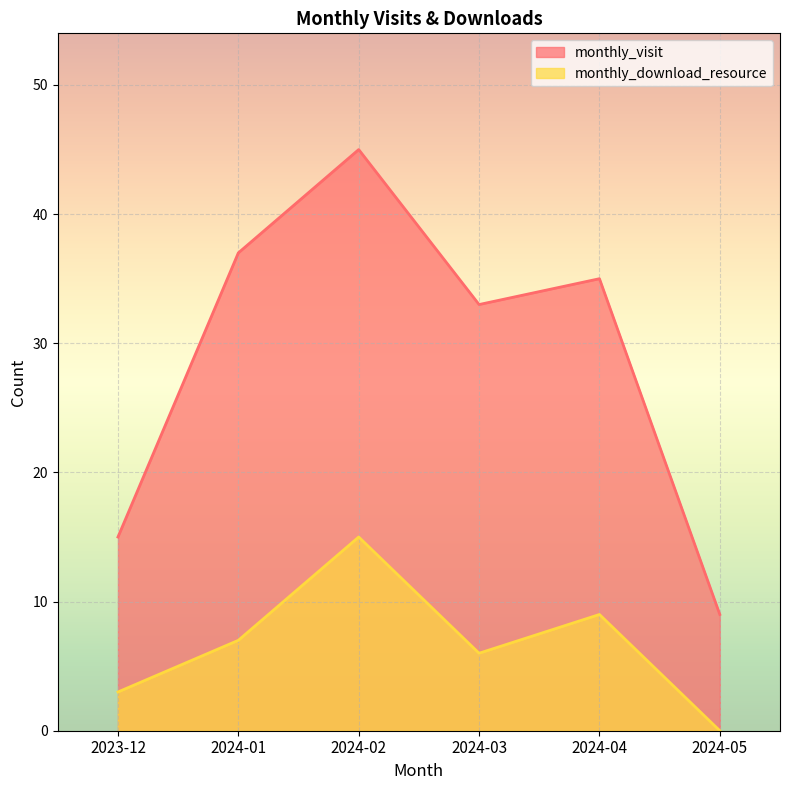

How many positive values does the monthly_download_resource series have?

5